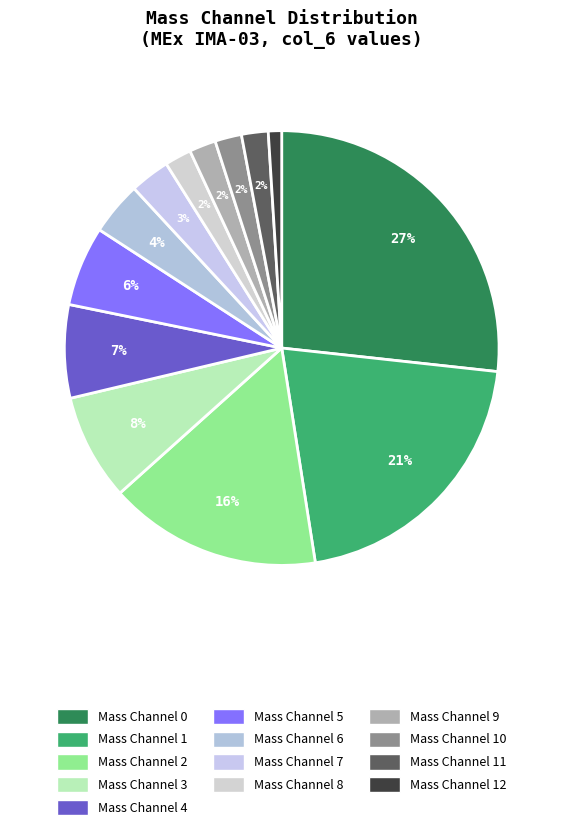

To the nearest percent, what is the difference between the largest and smallest slice percentages?

26%